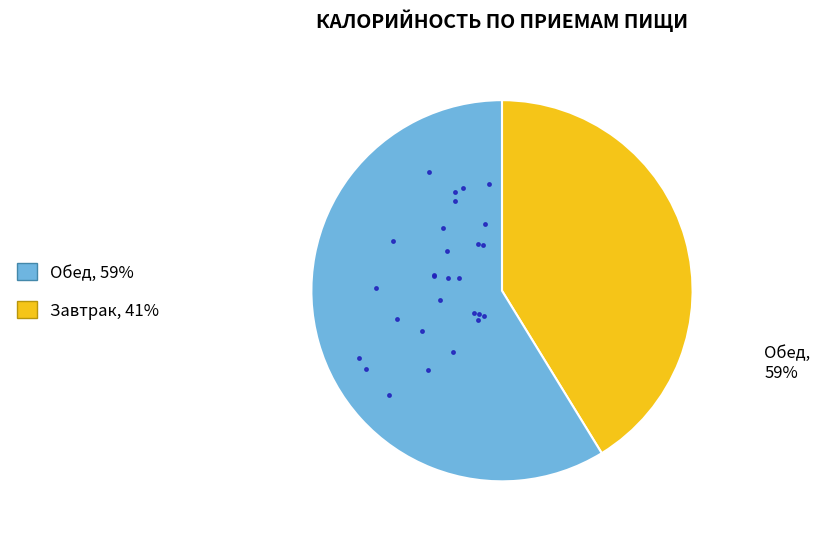

Is there any slice that represents more than half of the pie?

Yes